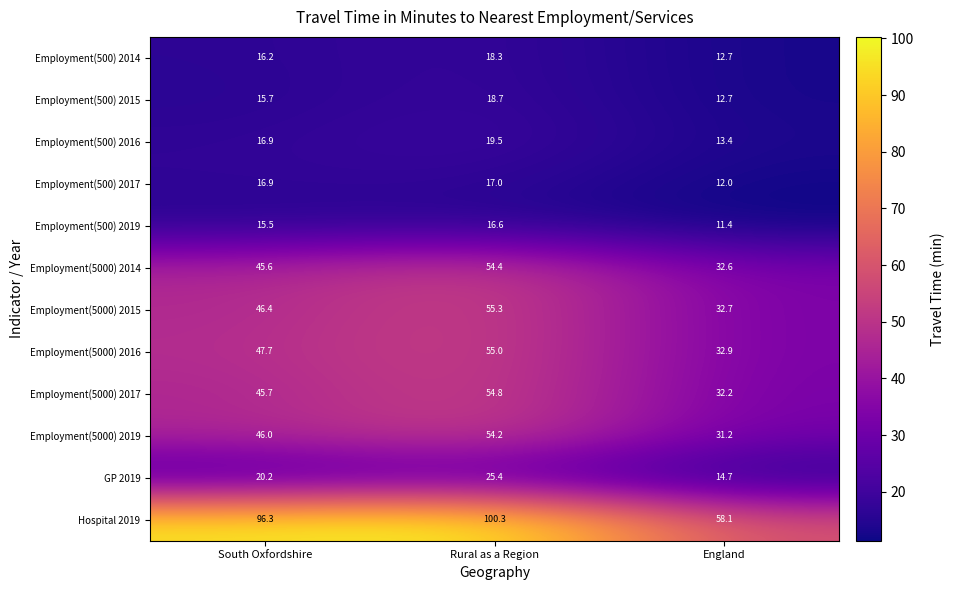

Rank the series at Rural as a Region from lowest to highest value.

Employment(500) 2019, Employment(500) 2017, Employment(500) 2014, Employment(500) 2015, Employment(500) 2016, GP 2019, Employment(5000) 2019, Employment(5000) 2014, Employment(5000) 2017, Employment(5000) 2016, Employment(5000) 2015, Hospital 2019